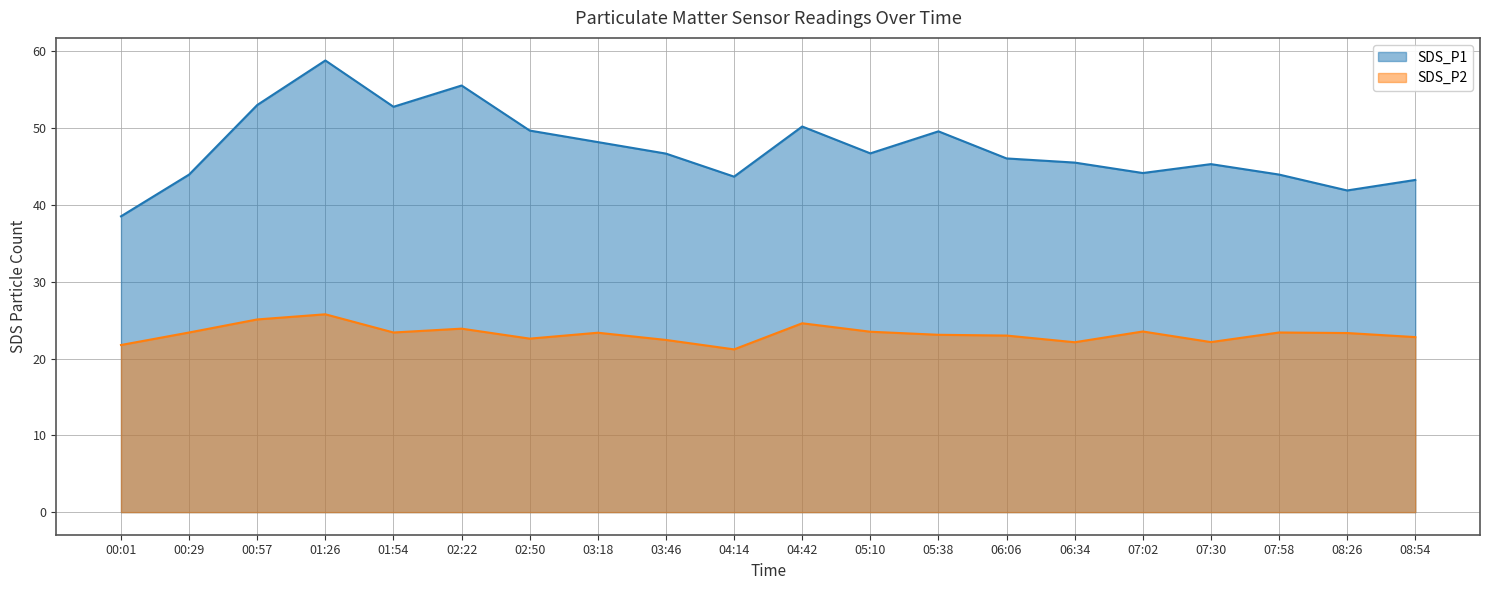

True or false: SDS_P2 and SDS_P1 intersect in this chart.

False